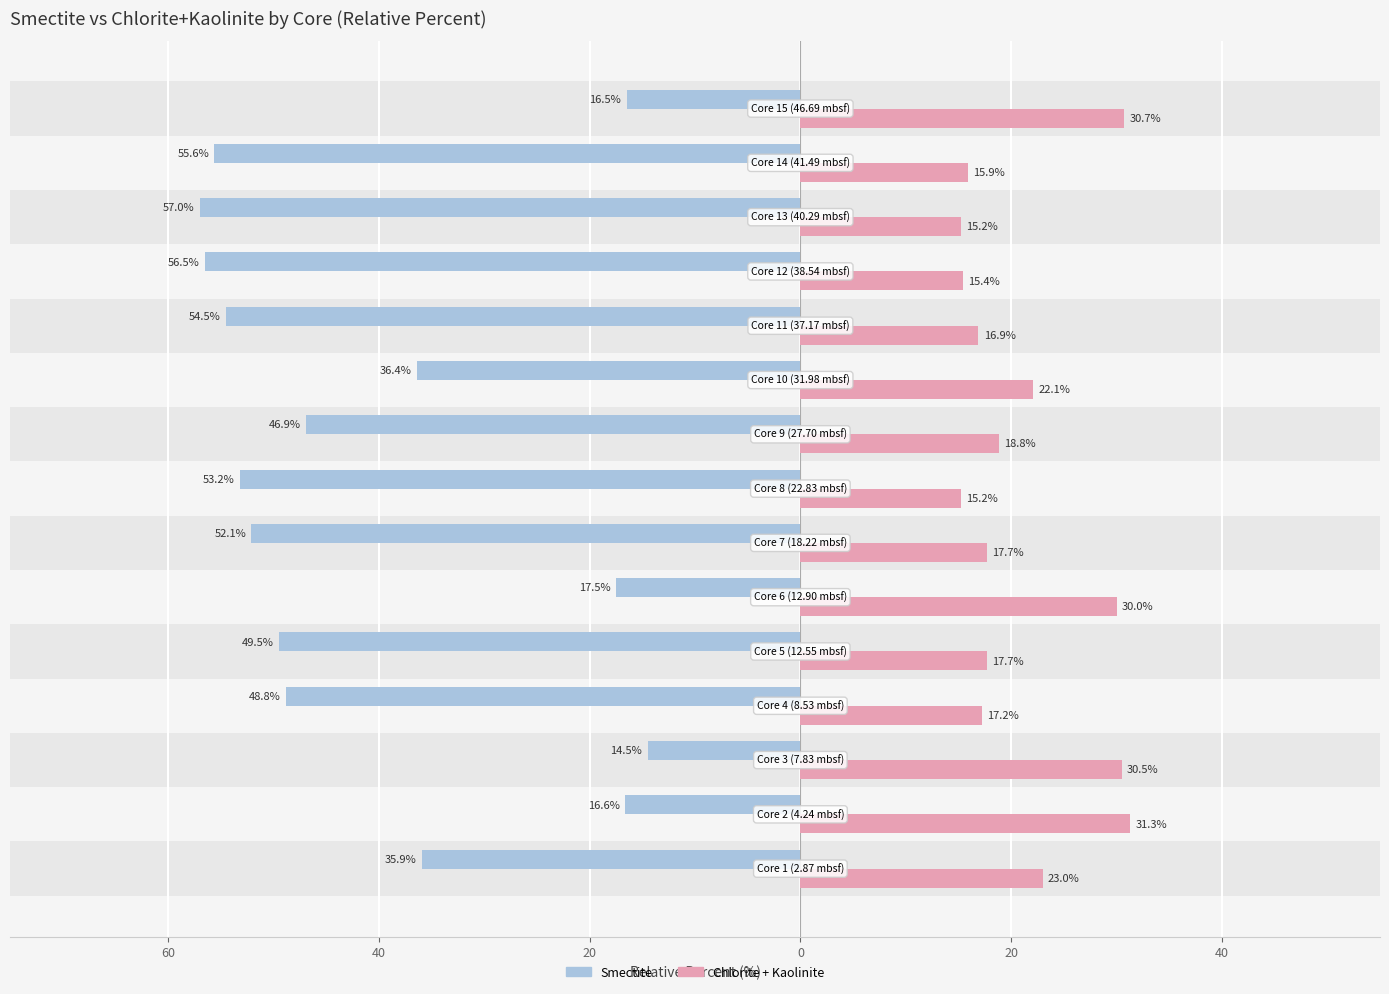

Which series has the largest range (max minus min)?

Smectite